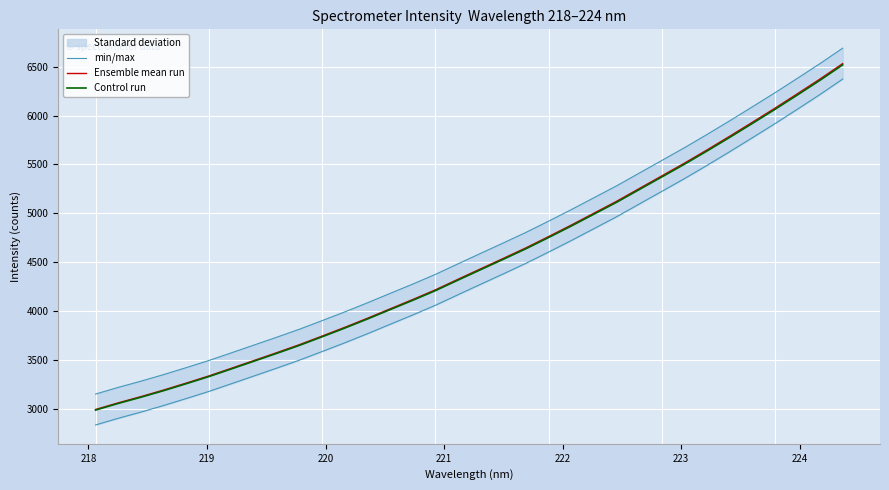

The Control run series shows 2319.1 at 224. True or false?

False